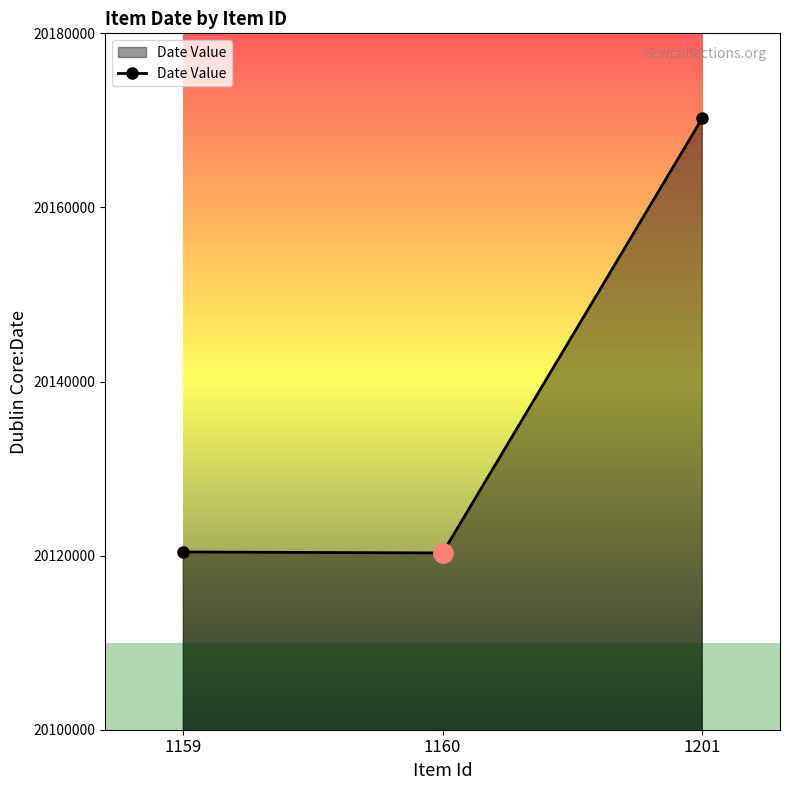

Read the value at 1159.

20120420